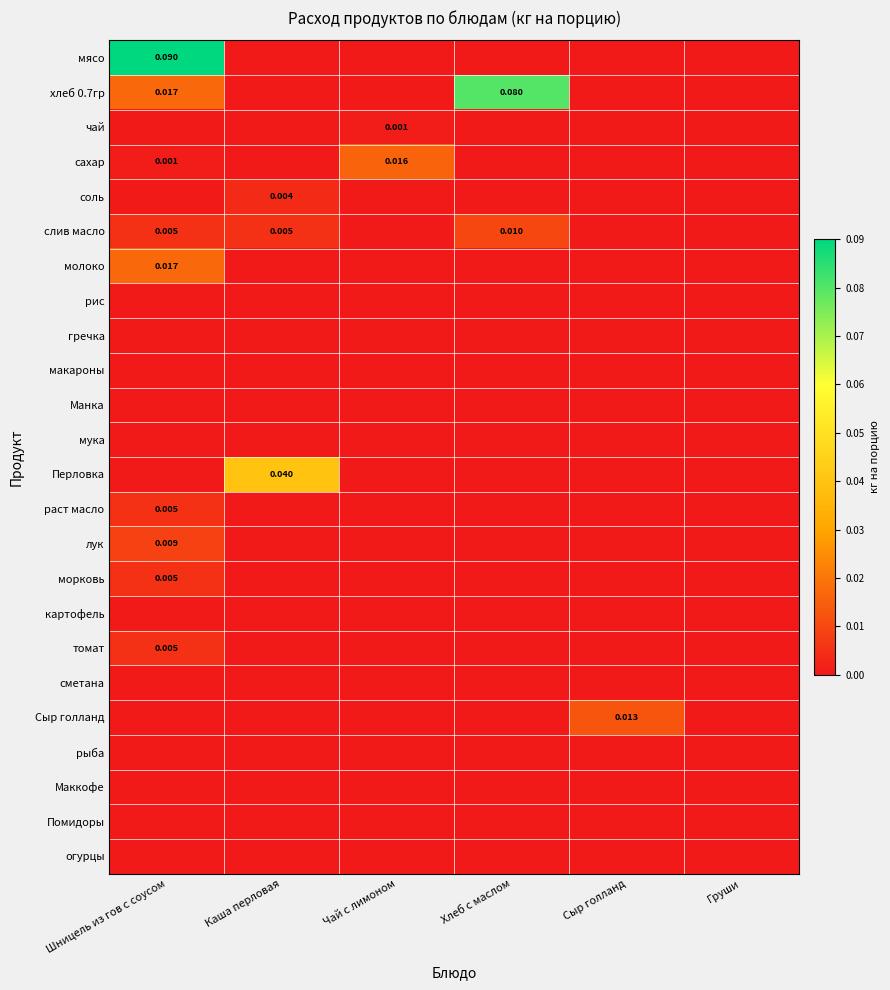

Between Шницель из гов с соусом and Чай с лимоном, which series saw the biggest shift?

мясо